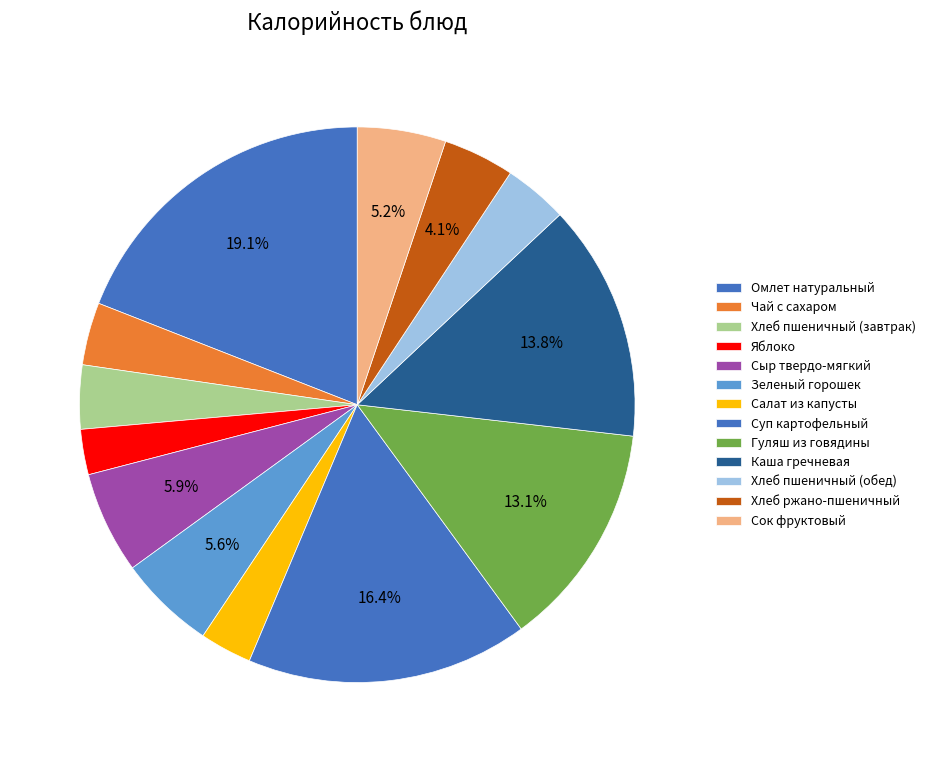

How many segments does this pie chart have?

13